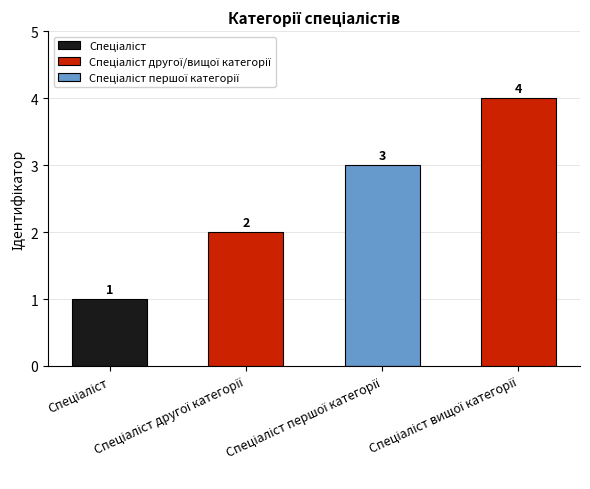

What is the greatest value displayed?

4